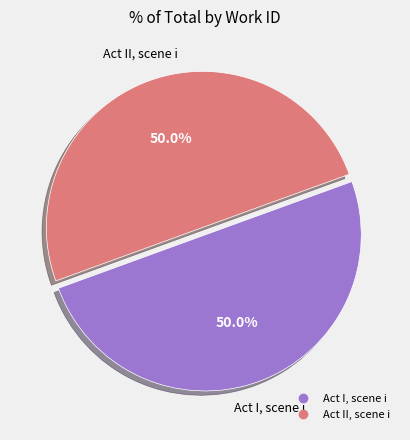

Do Act I, scene i and Act II, scene i together represent more than half of the pie?

Yes